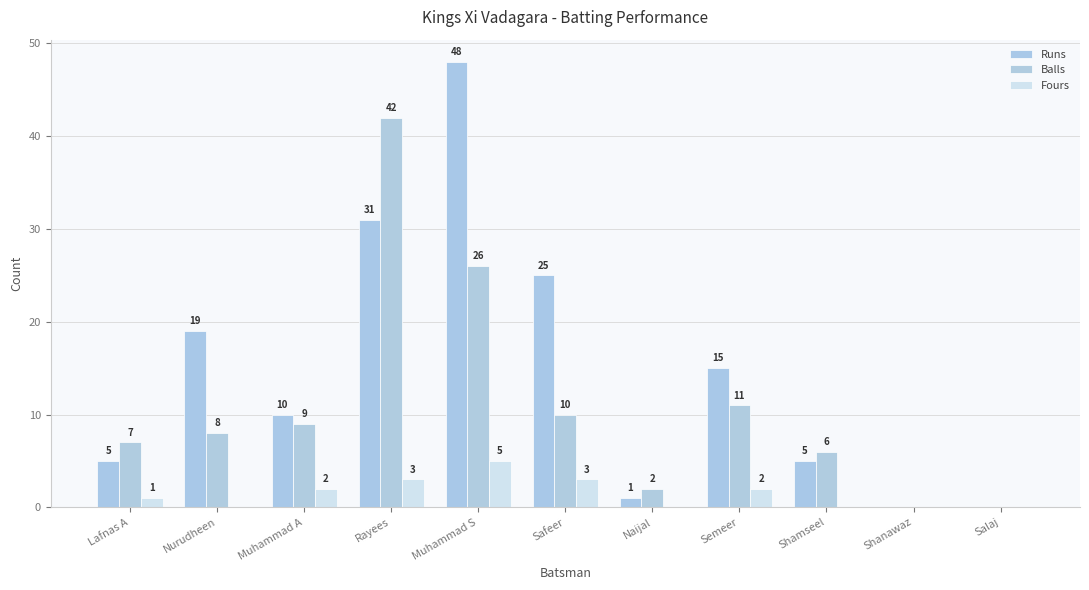

How many groups of bars are there?

11